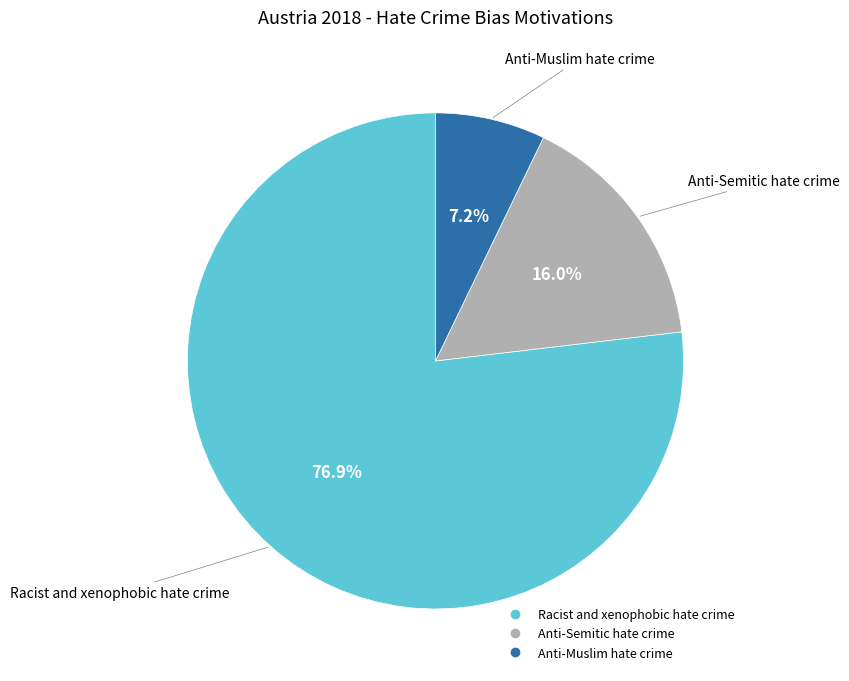

To the nearest percent, what is the combined percentage of Anti-Semitic hate crime and Anti-Muslim hate crime?

23%